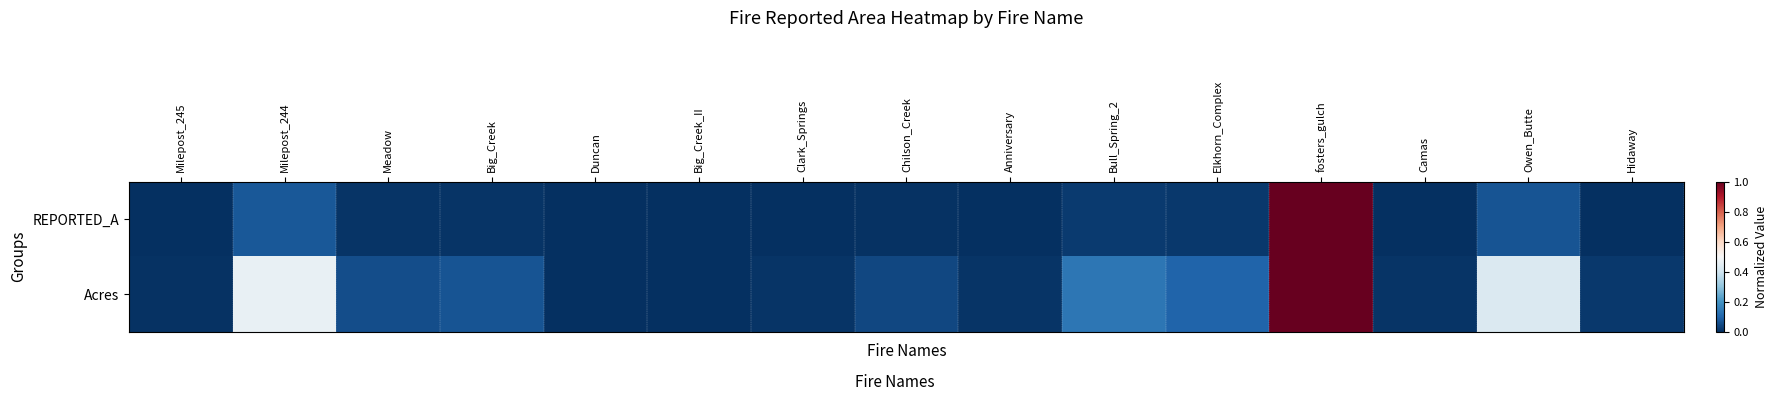

Reading left to right, extract all data points from this chart.

REPORTED_A: Milepost_245=0.0	Milepost_244=0.1	Meadow=0.0	Big_Creek=0.0	Duncan=0.0	Big_Creek_II=0.0	Clark_Springs=0.0	Chilson_Creek=0.0	Anniversary=0.0	Bull_Spring_2=0.0	Elkhorn_Complex=0.0	fosters_gulch=1.0	Camas=0.0	Owen_Butte=0.1	Hidaway=0.0
Acres: Milepost_245=0.0	Milepost_244=0.5	Meadow=0.1	Big_Creek=0.1	Duncan=0.0	Big_Creek_II=0.0	Clark_Springs=0.0	Chilson_Creek=0.0	Anniversary=0.0	Bull_Spring_2=0.1	Elkhorn_Complex=0.1	fosters_gulch=1.0	Camas=0.0	Owen_Butte=0.4	Hidaway=0.0